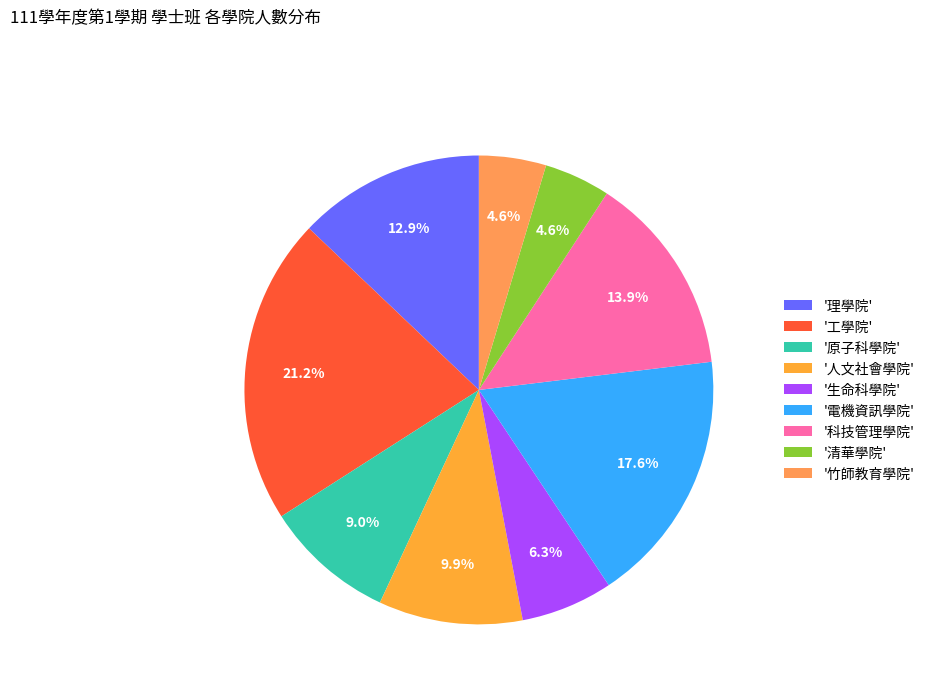

Rank the categories by value from lowest to highest.

清華學院, 竹師教育學院, 生命科學院, 原子科學院, 人文社會學院, 理學院, 科技管理學院, 電機資訊學院, 工學院